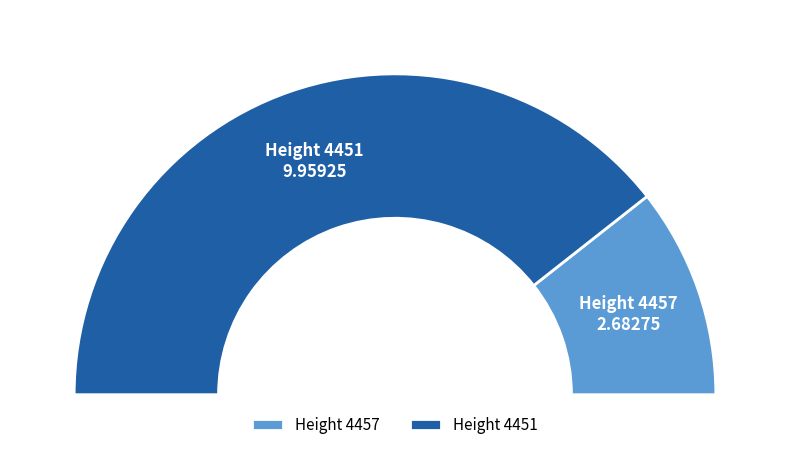

Does 4451 account for over 50% of the chart?

Yes